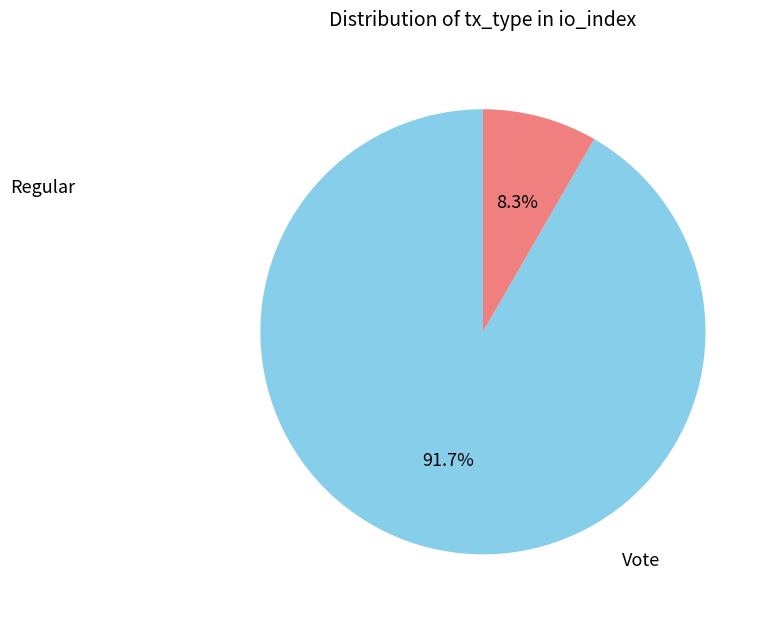

Is there any slice that represents more than half of the pie?

Yes